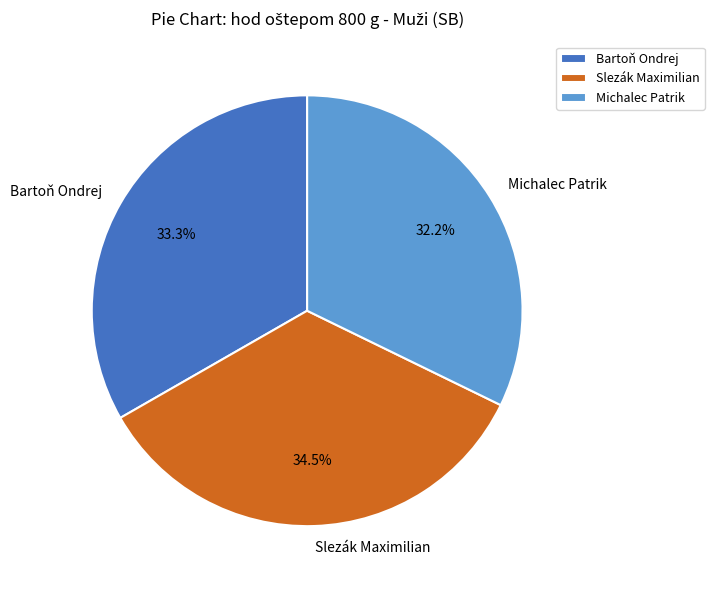

Rank the categories by value from lowest to highest.

Michalec Patrik, Bartoň Ondrej, Slezák Maximilian